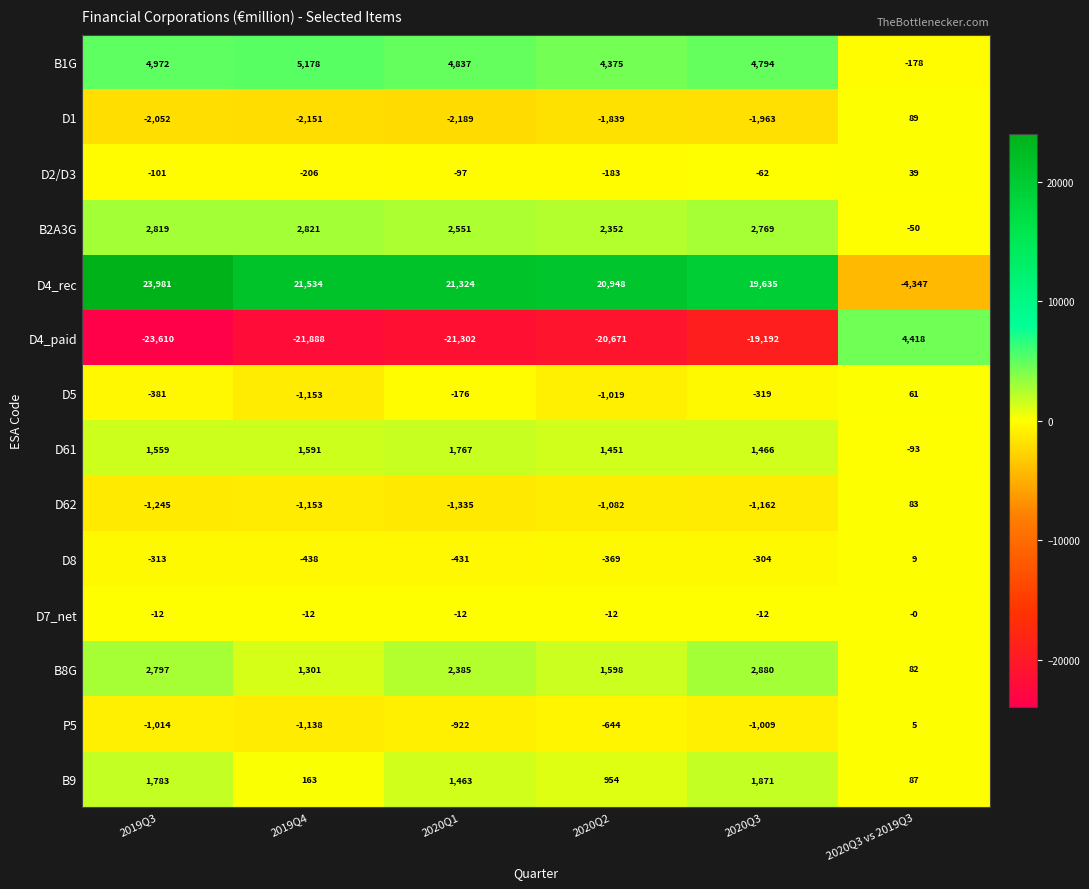

At how many categories does at least one series exceed 2945?

6